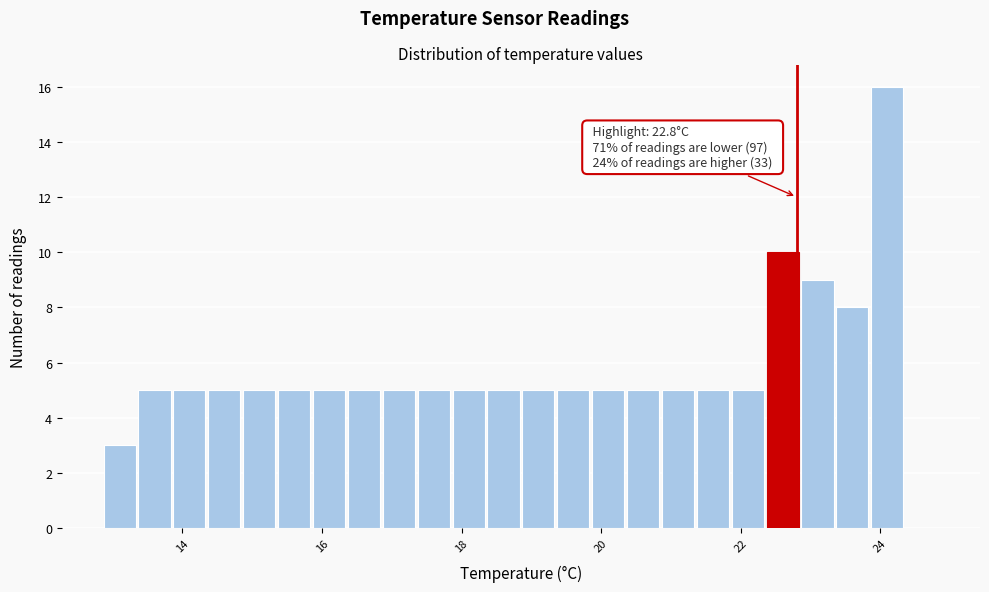

Around what value on the x-axis is the tallest bar? Give the approximate position of its centre, as read against the axis.

24.2